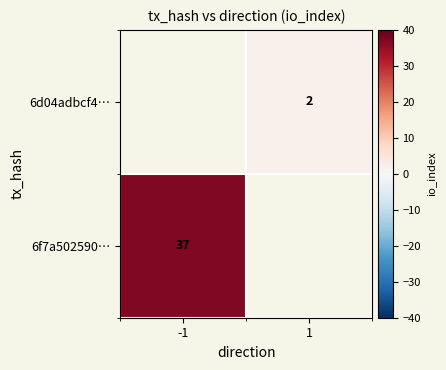

Which has a higher value, -1 or 1?

1